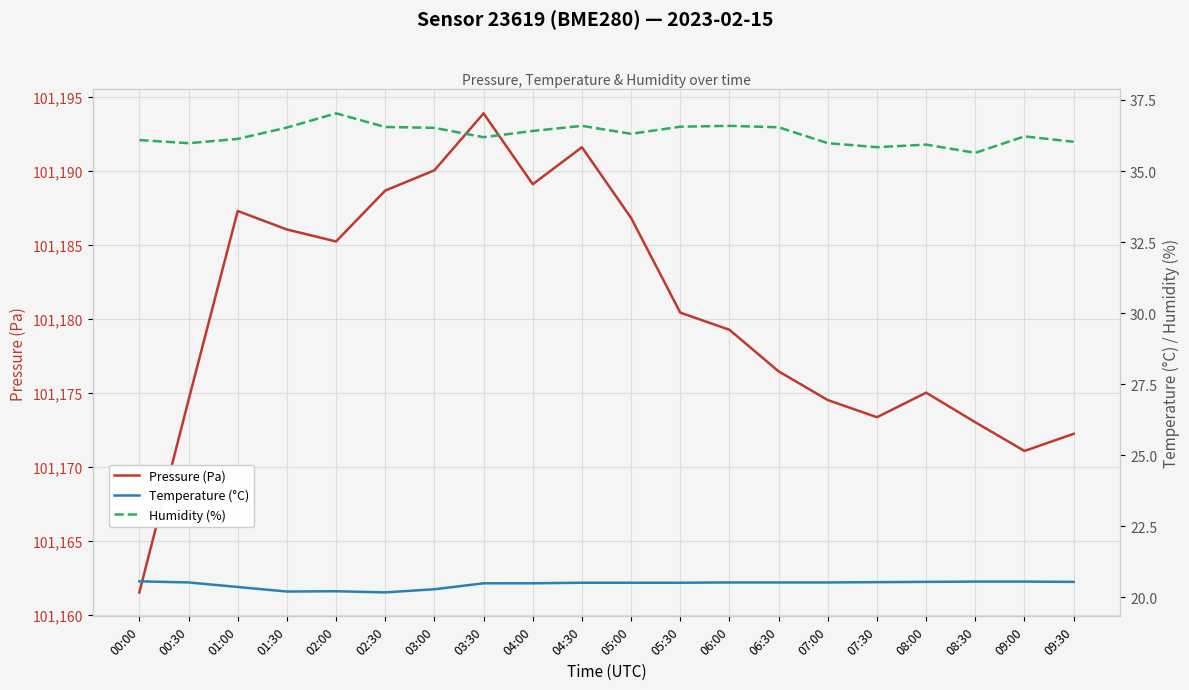

What is the maximum value for Humidity (%)?

37.0